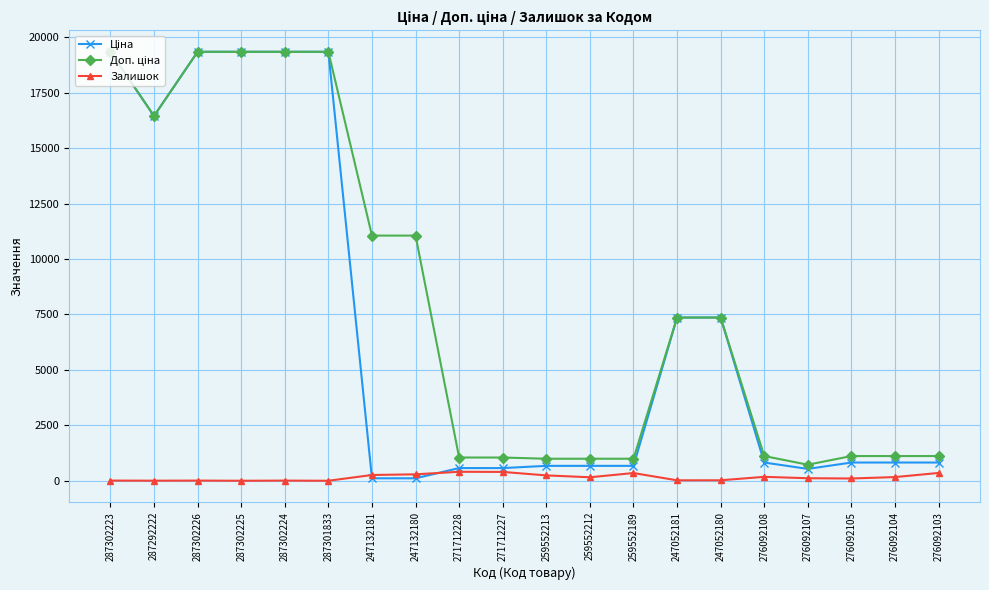

At how many categories does at least one series exceed 7693?

8